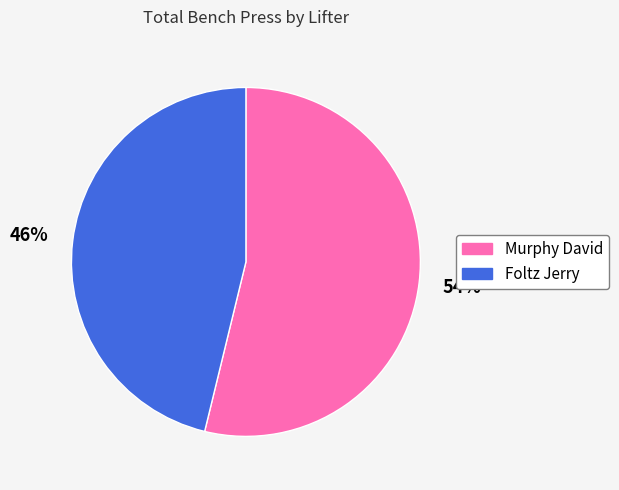

Do Foltz Jerry and Murphy David together represent more than half of the pie?

Yes